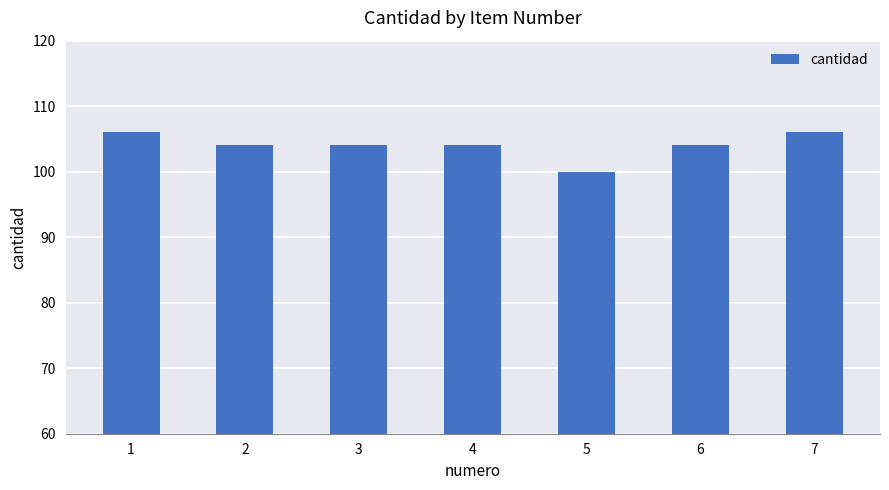

What is the value of the 1st bar from the left?

106